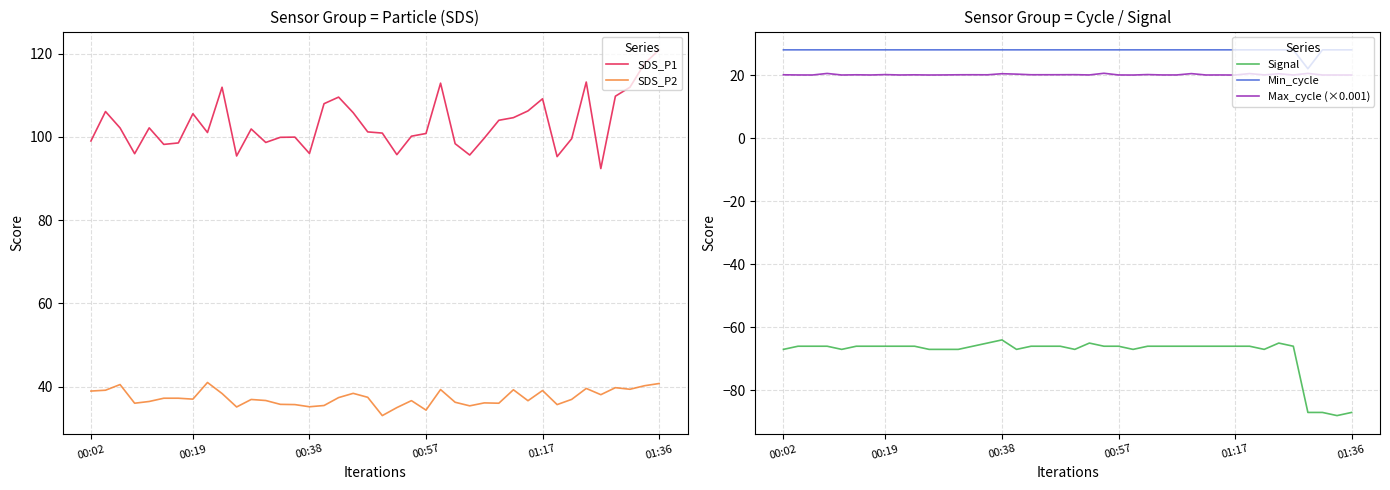

What is the difference between the maximum and minimum values in the SDS_P1 series?

28.5